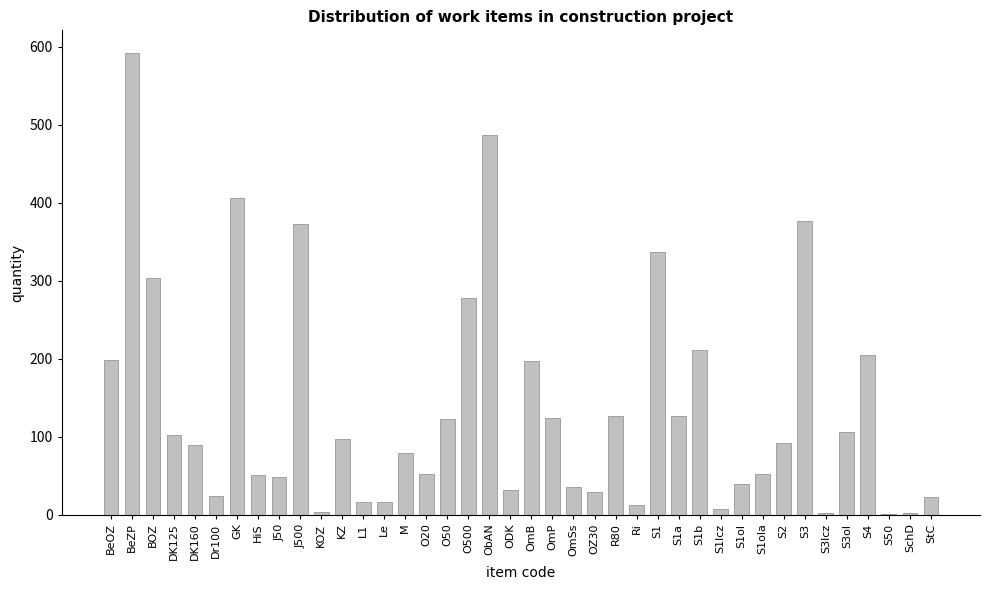

What is the ratio of the value at O20 to the value at SchD?

32.9